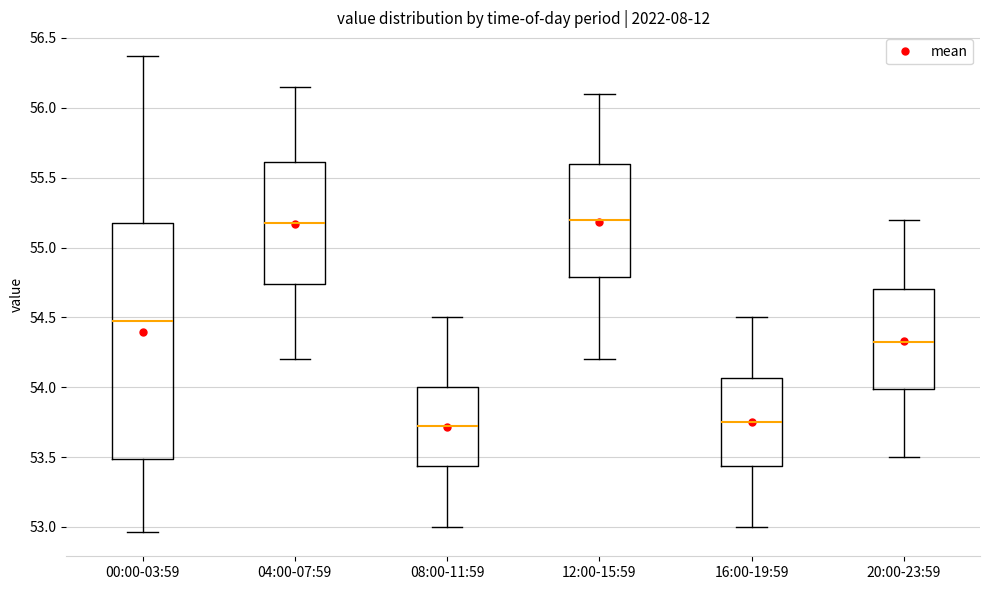

Which box is the tallest, from its lower edge to its upper edge?

00:00-03:59